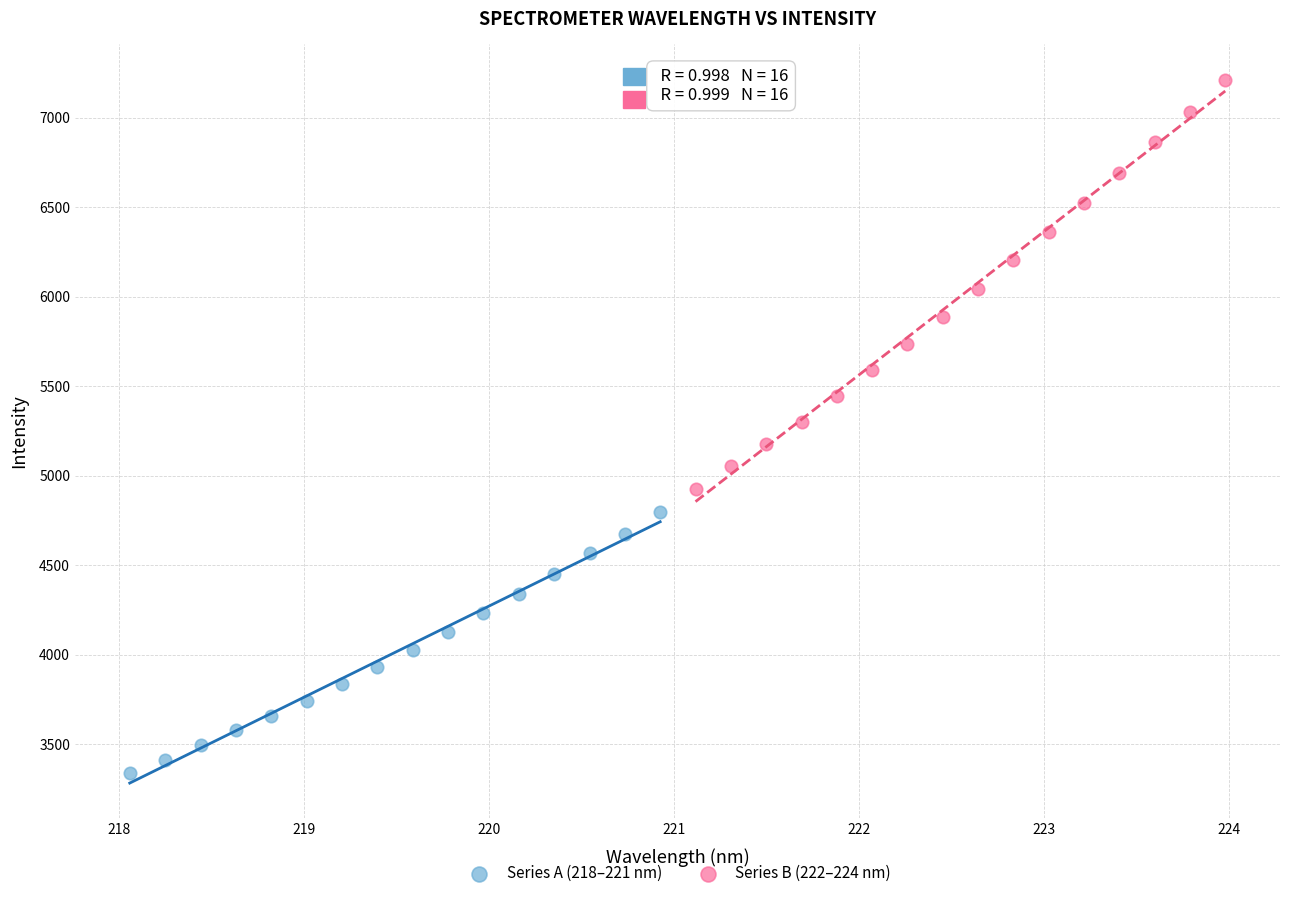

Which series reaches the maximum Y coordinate?

Series B (222–224 nm)